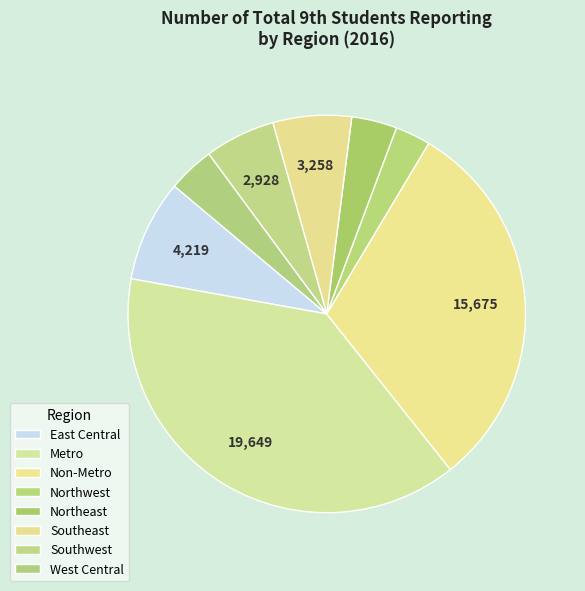

To the nearest percent, what percentage of the pie is Non-Metro?

31%